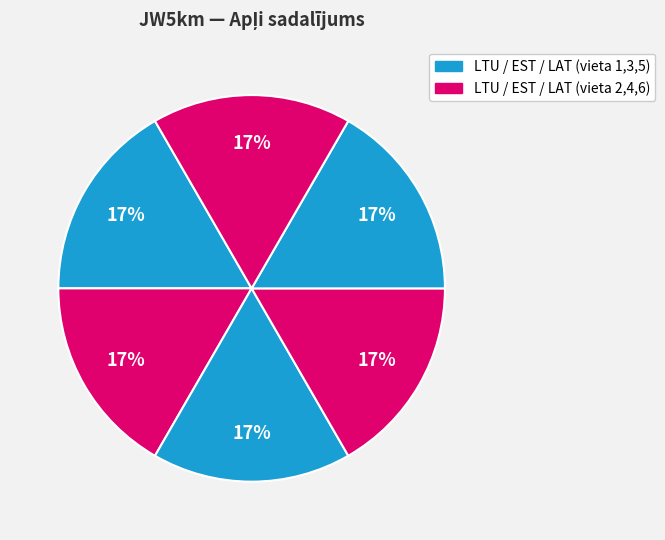

How many slices are in this pie chart?

6